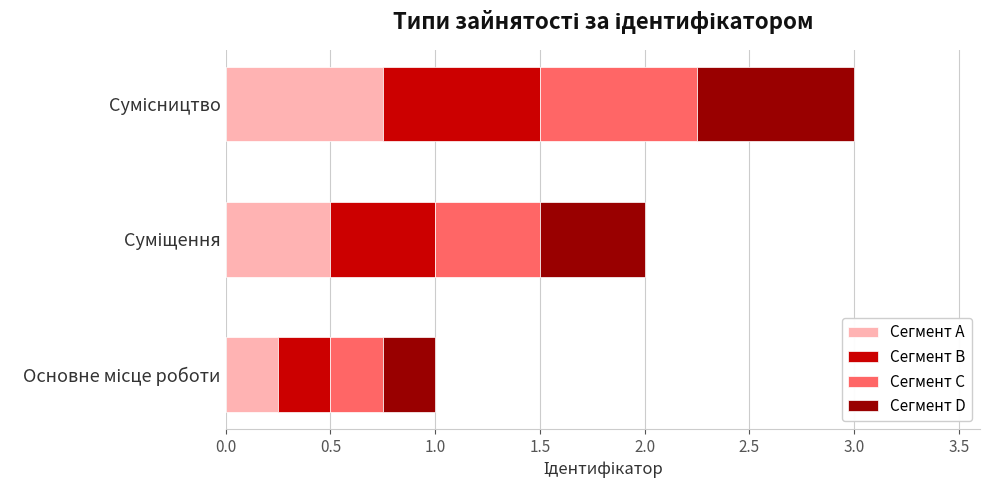

What is the average value of the Сегмент A series?

0.5